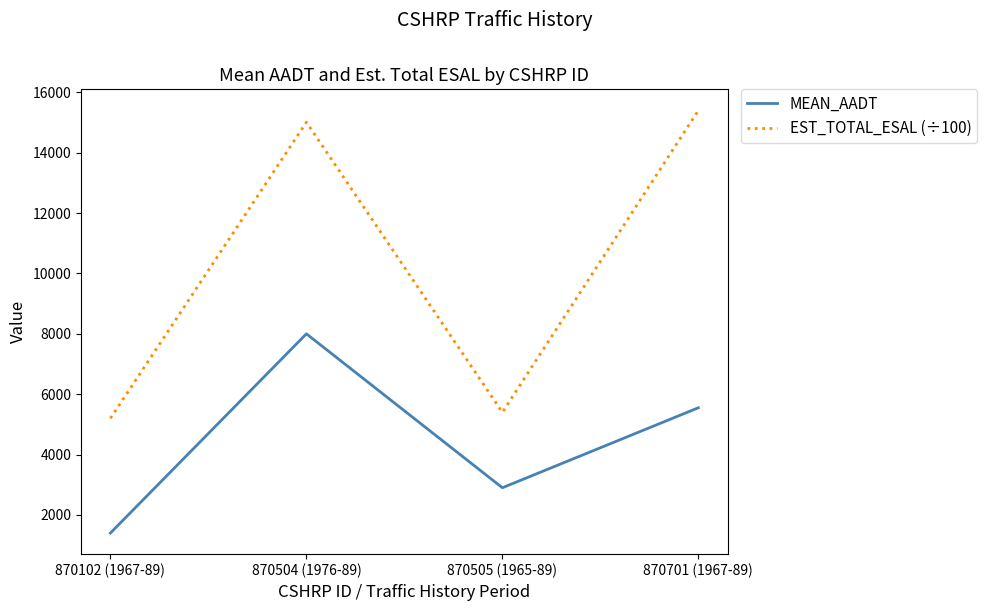

What is the minimum value shown in the chart?

1400